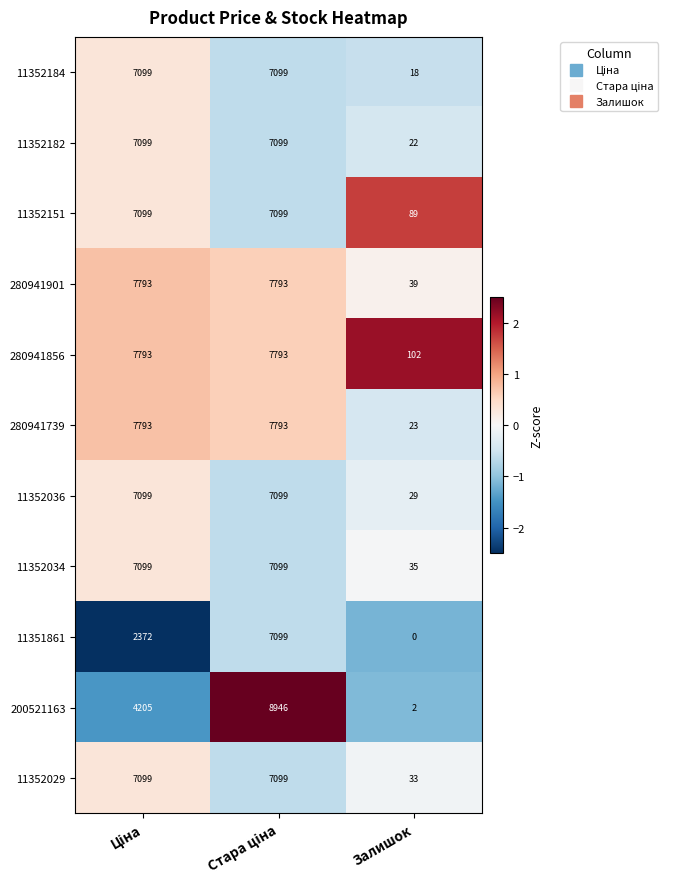

What is the sum of all 11352036 values?

14227